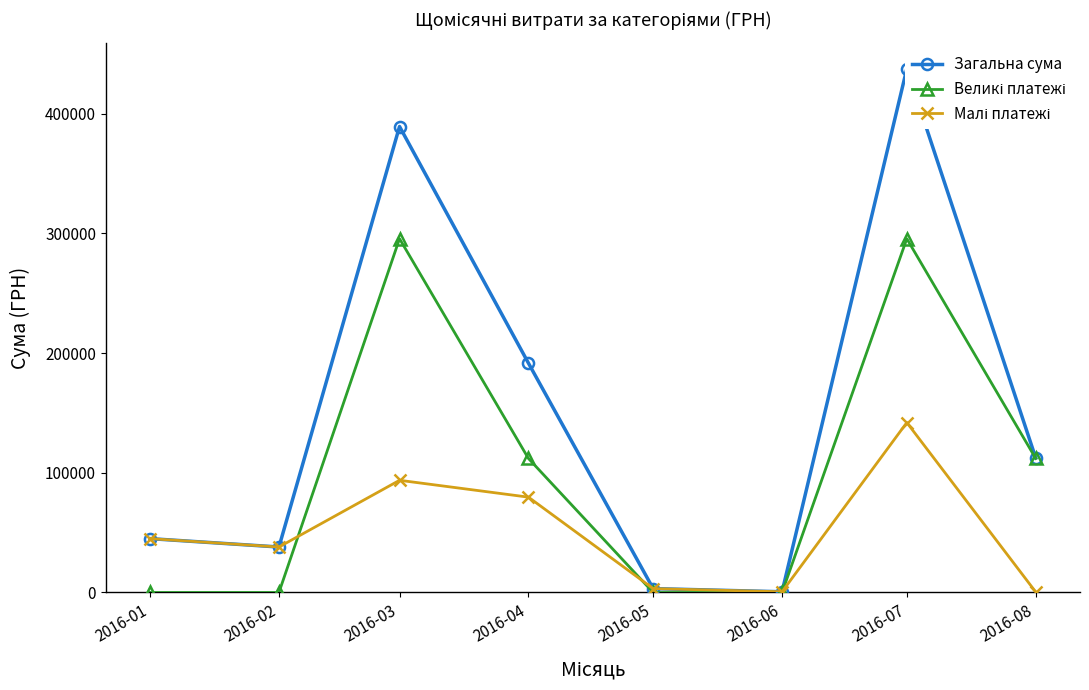

How many lines are shown in the chart?

3